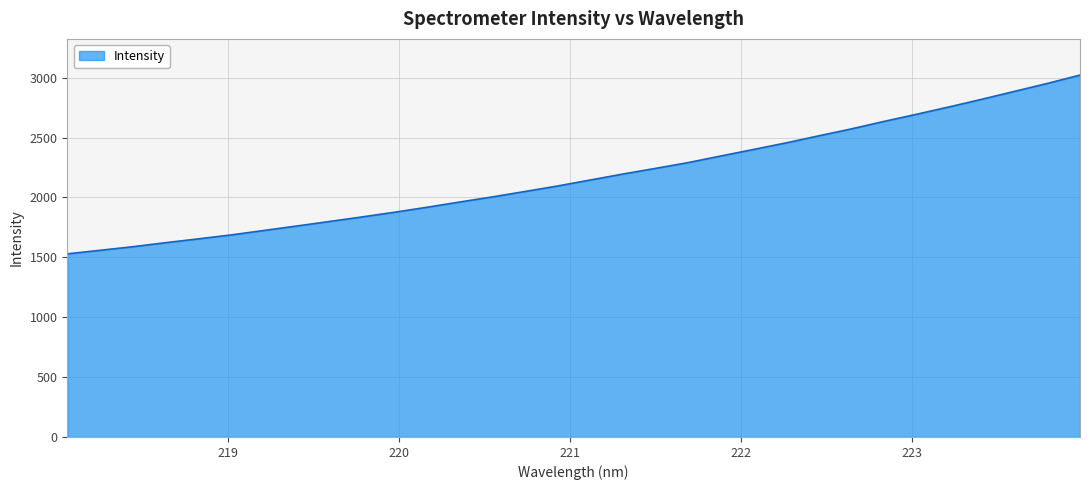

What is the sum of all values?

69589.4